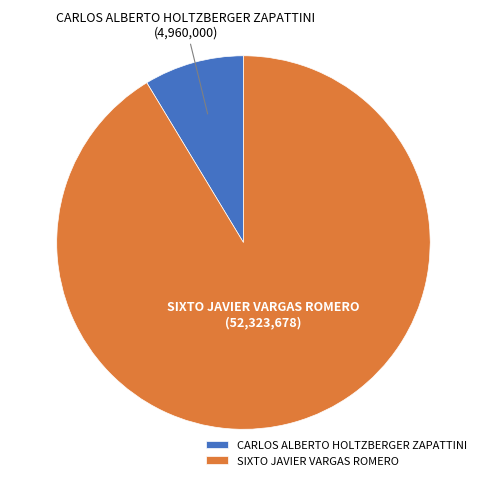

How many segments does this pie chart have?

2